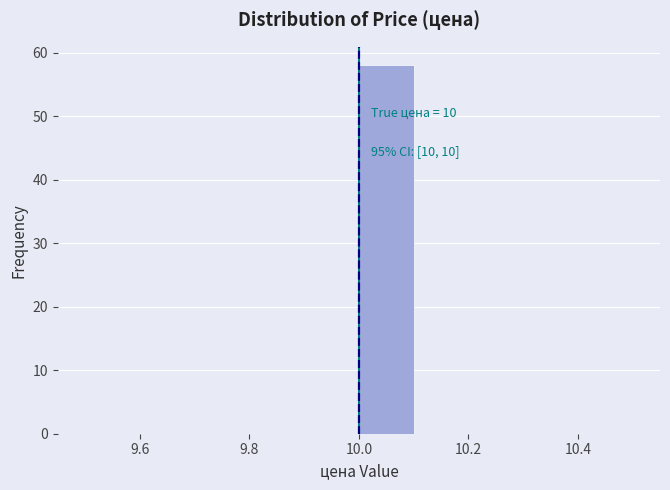

Which range on the x-axis has the tallest bar?

10.0 to 10.1